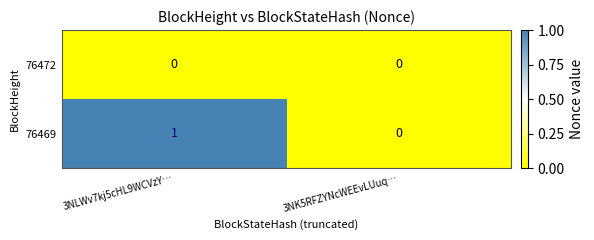

What is the greatest value displayed?

1